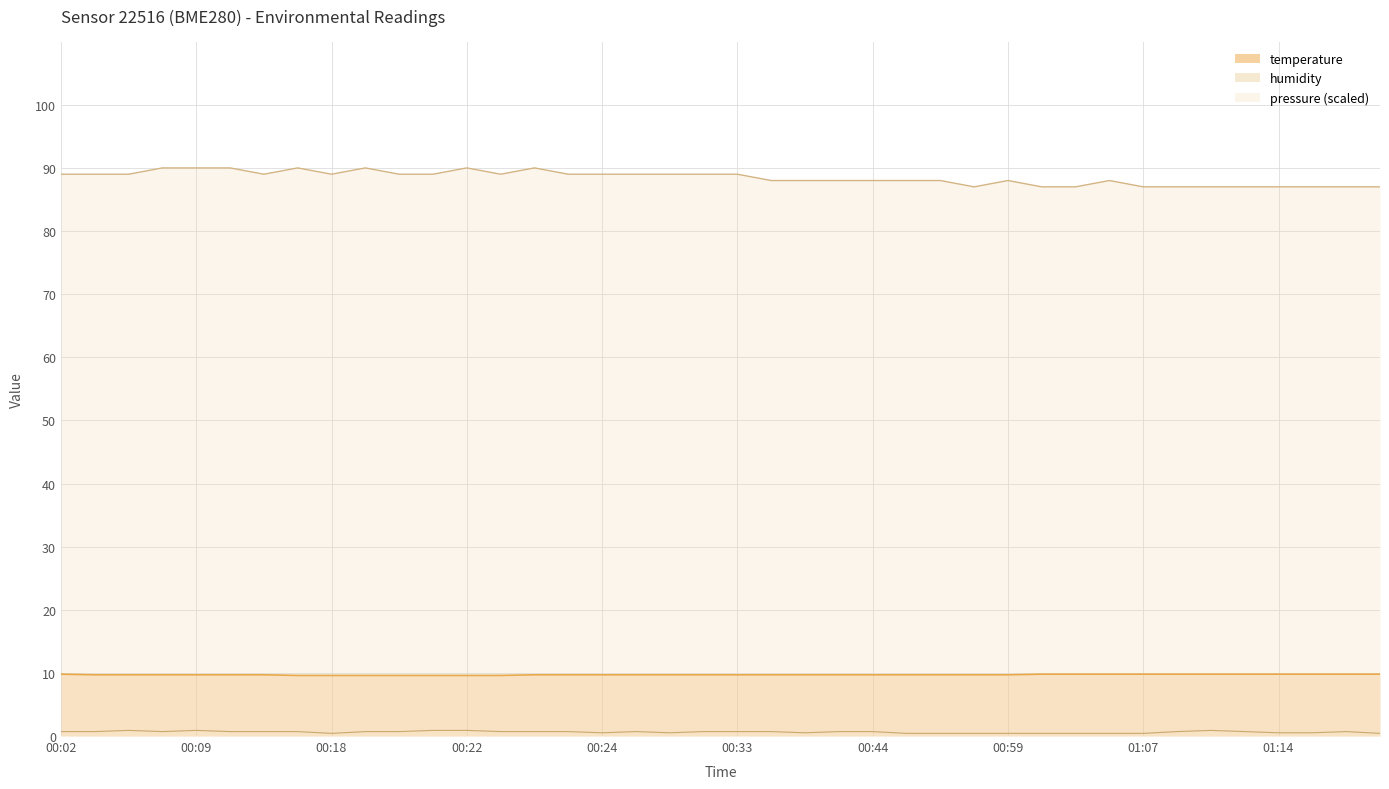

The value at 00:18 is 9.6. True or false?

True